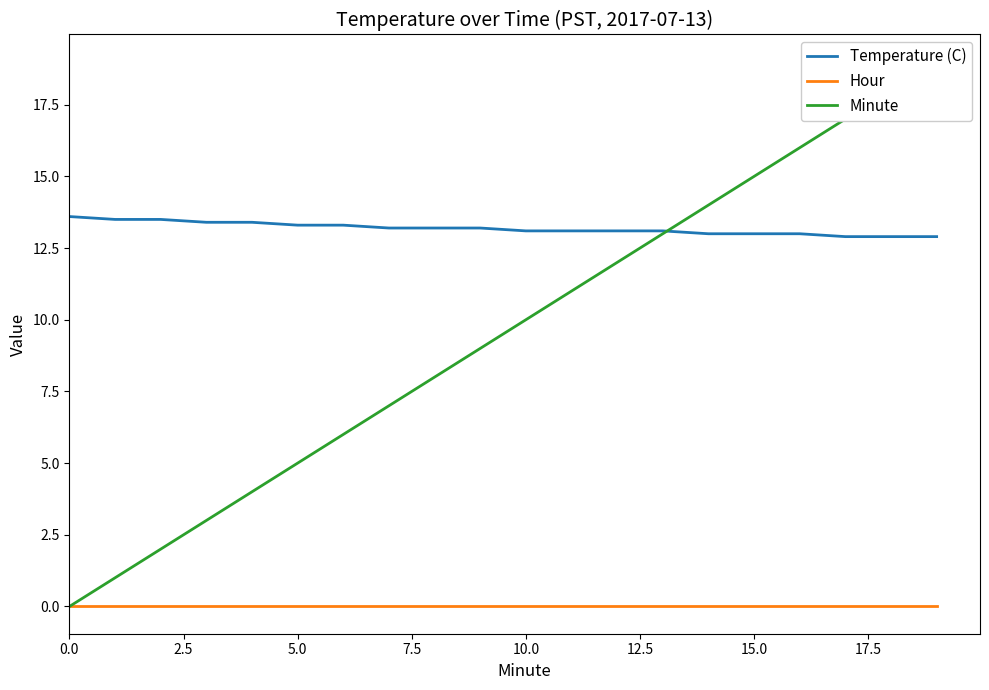

The value of Temperature (C) at 18 is 12.9. True or false?

True